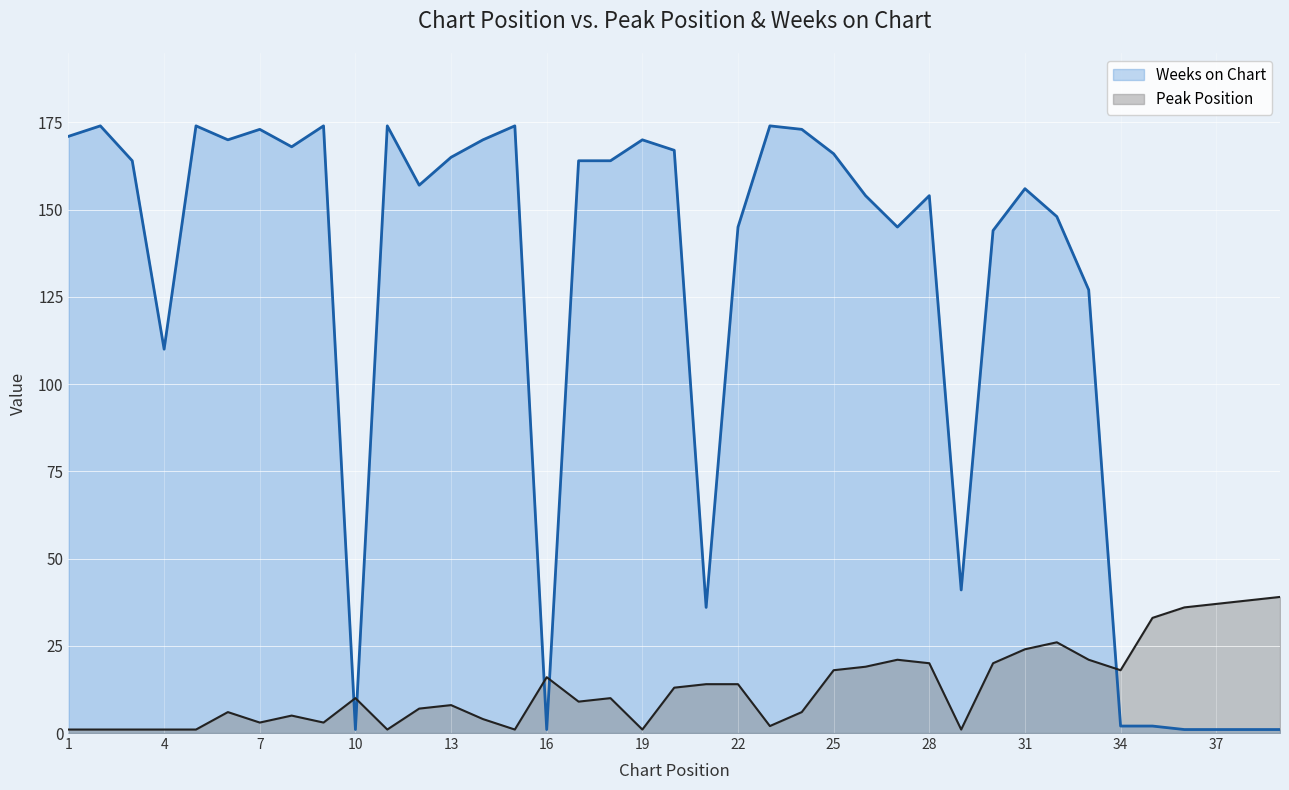

Where is Weeks on Chart nearest to the value 87?

4